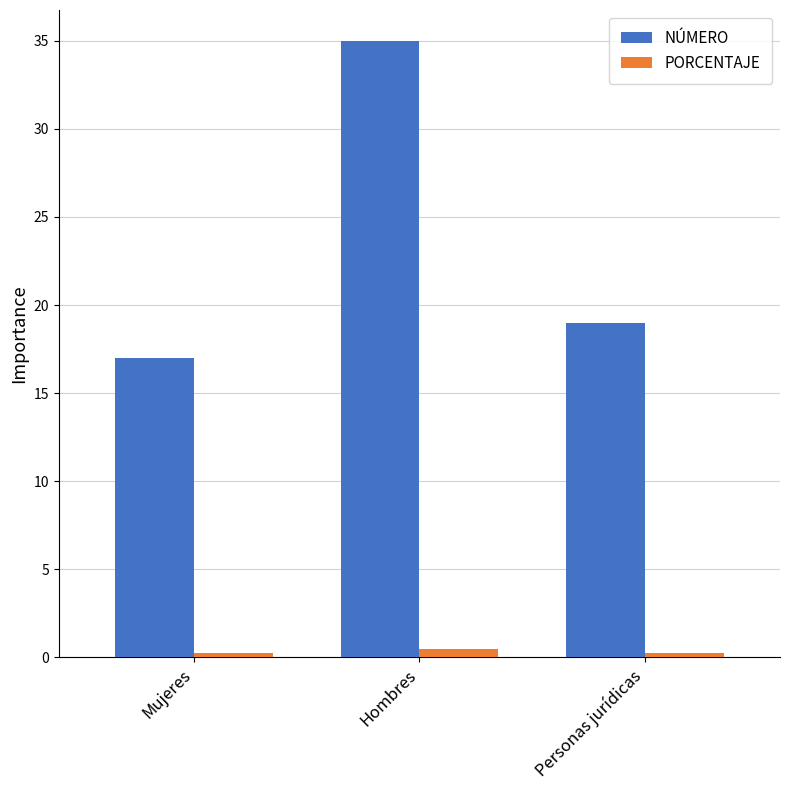

Between Hombres and Personas jurídicas, which series saw the biggest shift?

NÚMERO